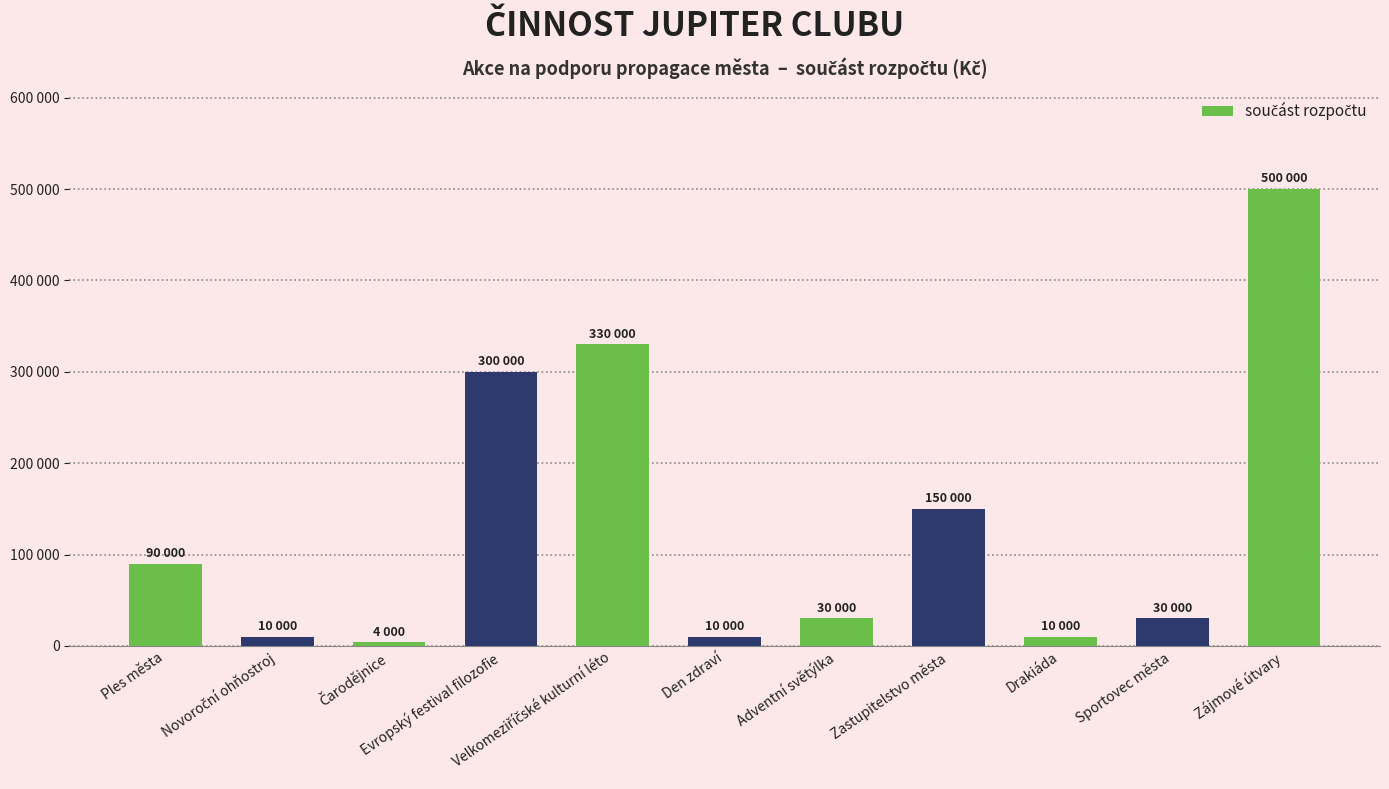

What is the sum of all values?

1464000